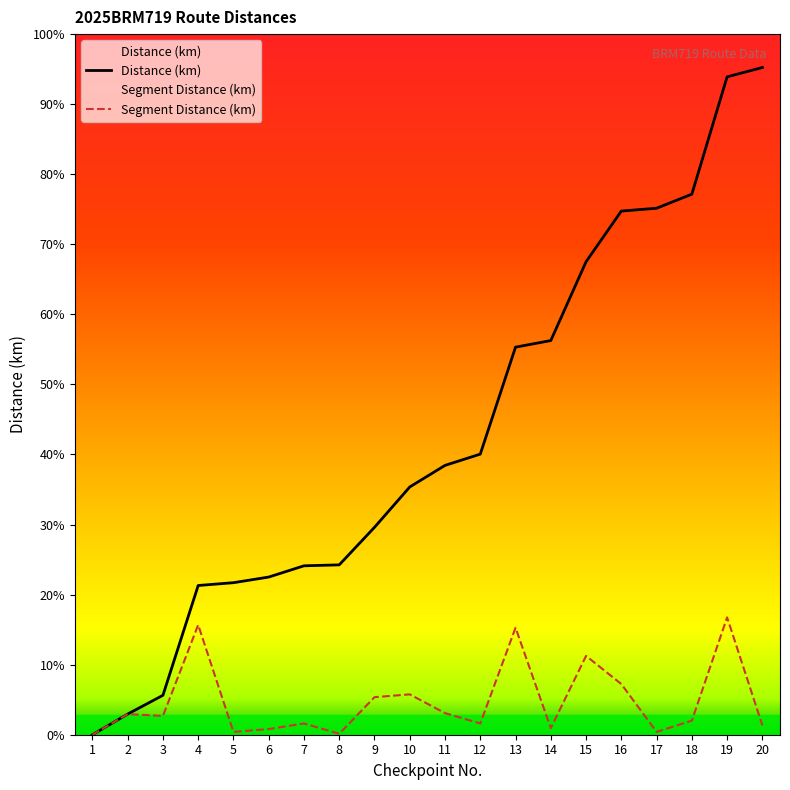

List the labels in order of Segment Distance (km) value, smallest first.

1, 8, 5, 17, 6, 14, 20, 7, 12, 18, 3, 2, 11, 9, 10, 16, 15, 13, 4, 19